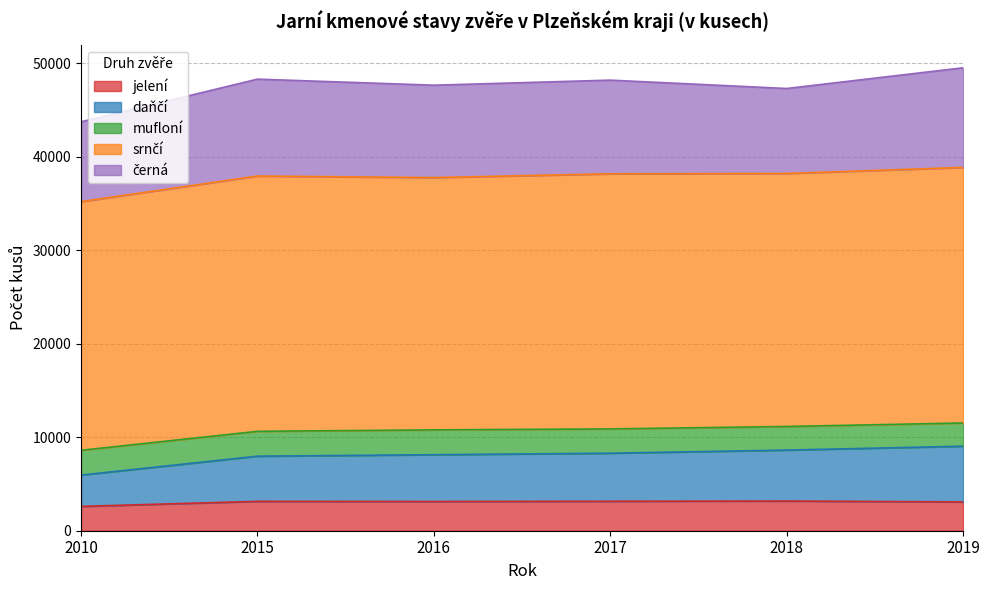

What is the sum of the černá values at 2017 and 2015?

20380